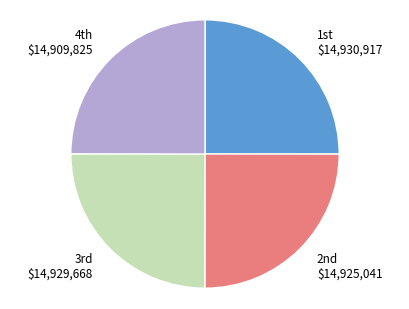

Is there a majority slice in this chart?

No